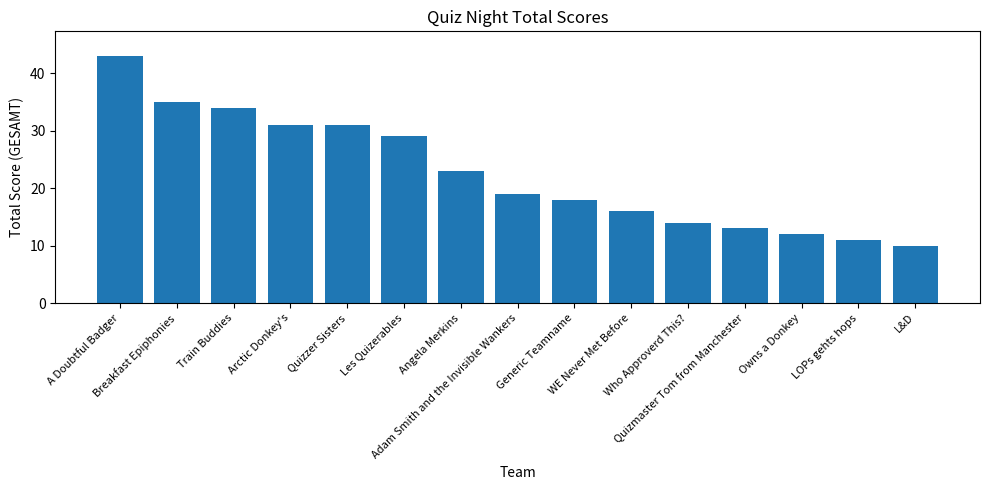

Are the bars grouped side by side (vs. stacked)?

No